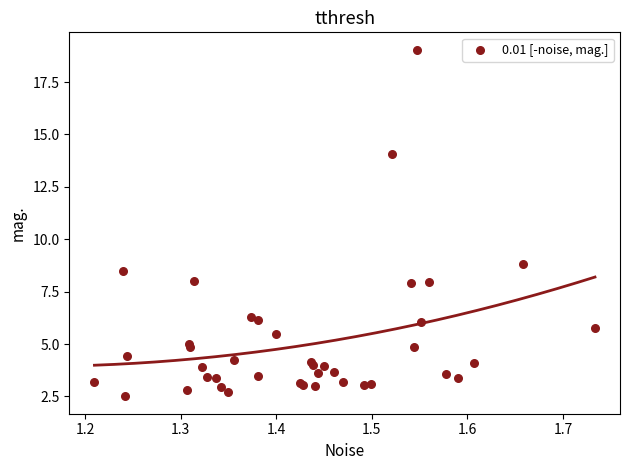

What Y value in the scatter plot is closest to 10?

8.8